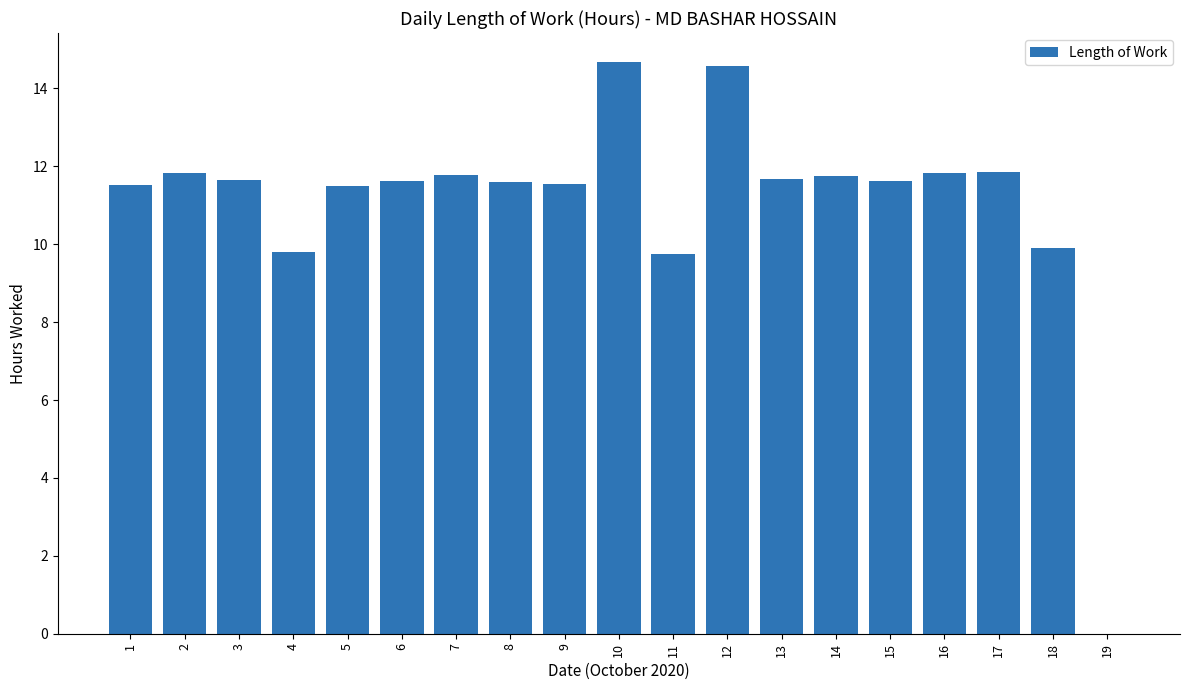

Which has a higher value, 15 or 19?

15